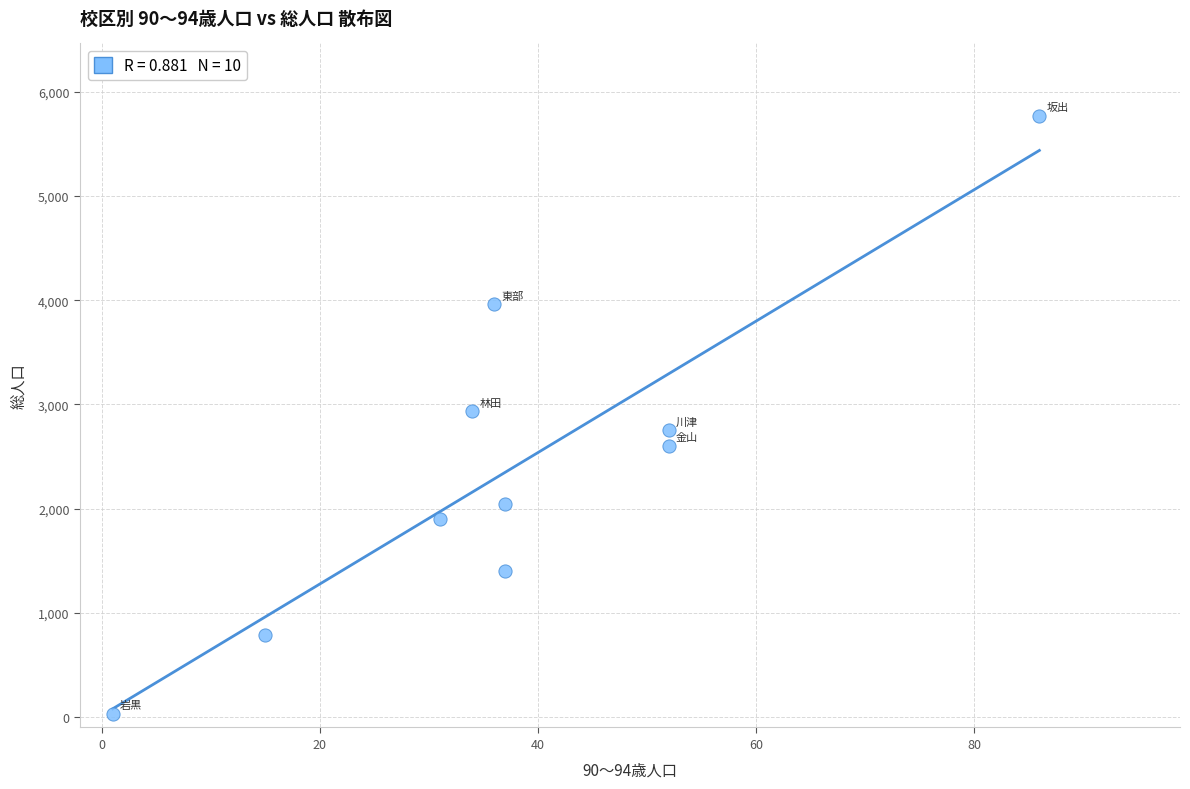

What is the average Y value?

2418